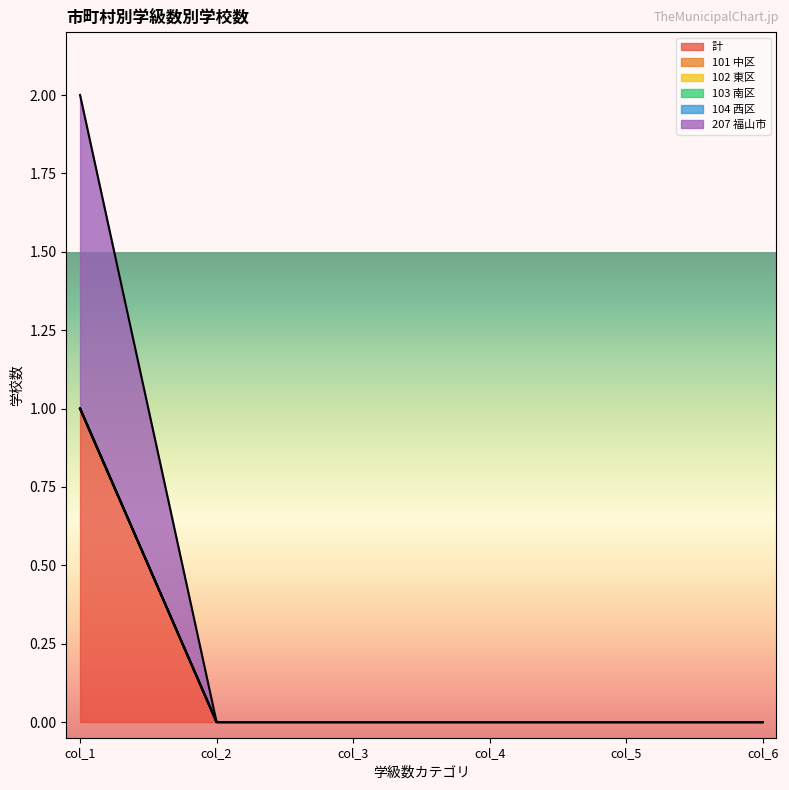

True or false: 101 中区 and 104 西区 intersect in this chart.

False